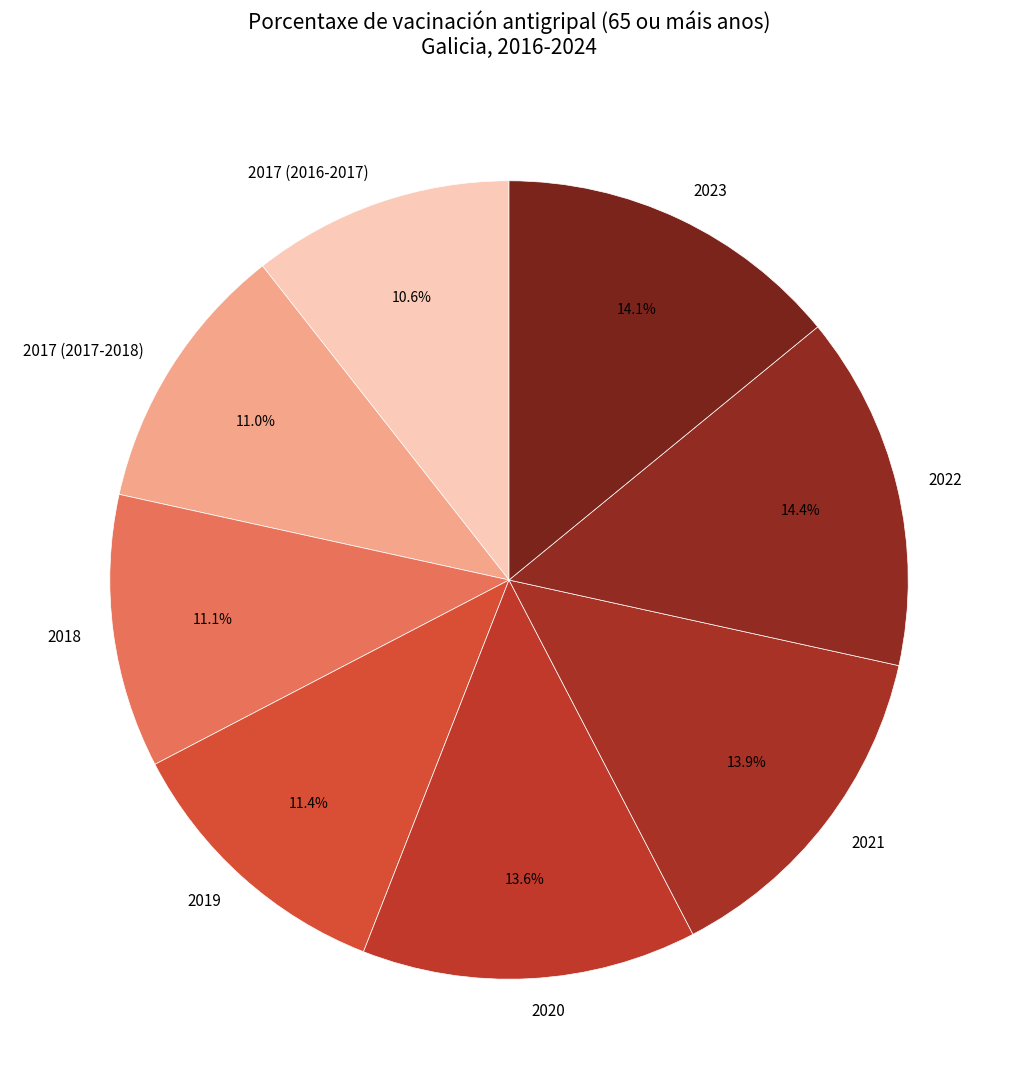

Do 2022 and 2020 together represent more than half of the pie?

No